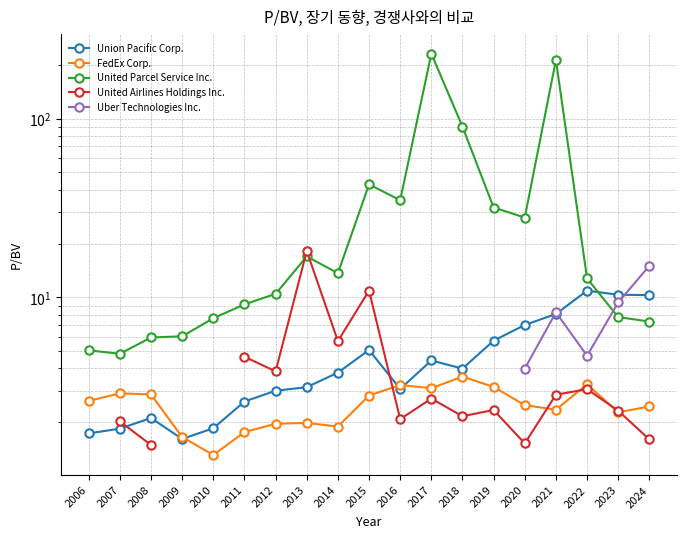

Which series has the largest total across all categories?

United Parcel Service Inc.